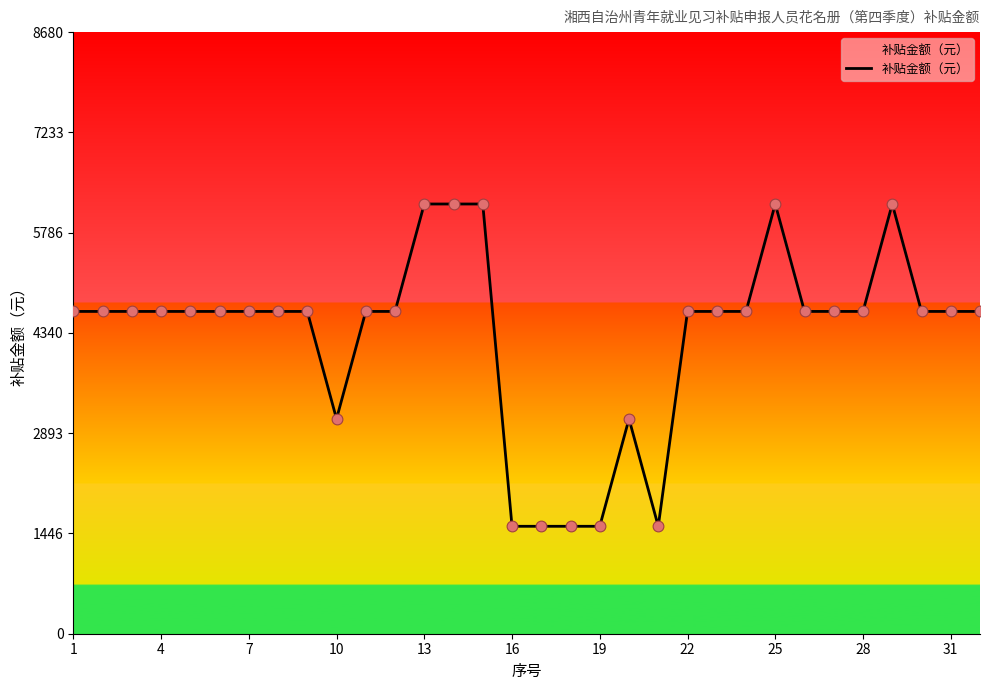

What is the difference between the maximum and minimum values?

4650